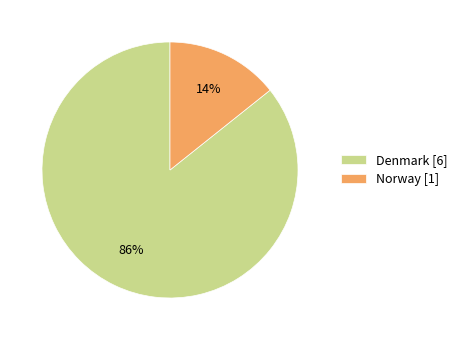

Approximately how many times larger is the value at Norway compared to Denmark?

0.2